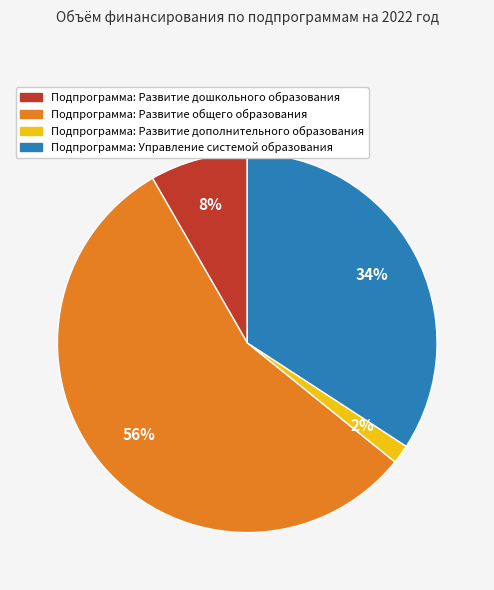

Do Подпрограмма: Управление системой образования and Подпрограмма: Развитие дошкольного образования together represent more than half of the pie?

No